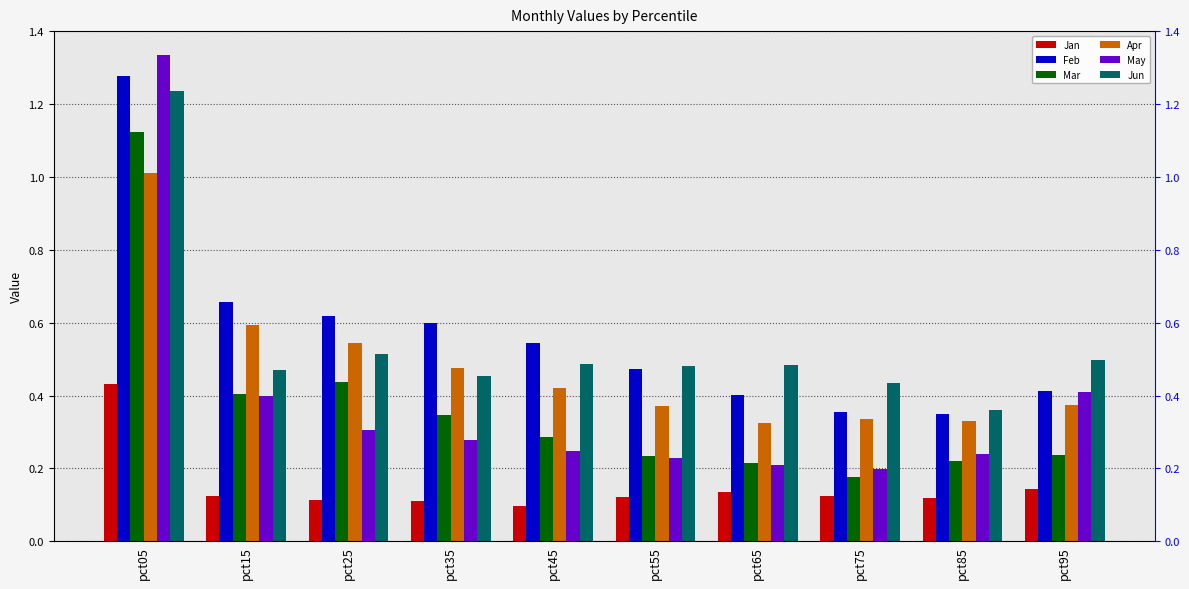

What are all the series names shown in the legend?

Jan, Feb, Mar, Apr, May, Jun